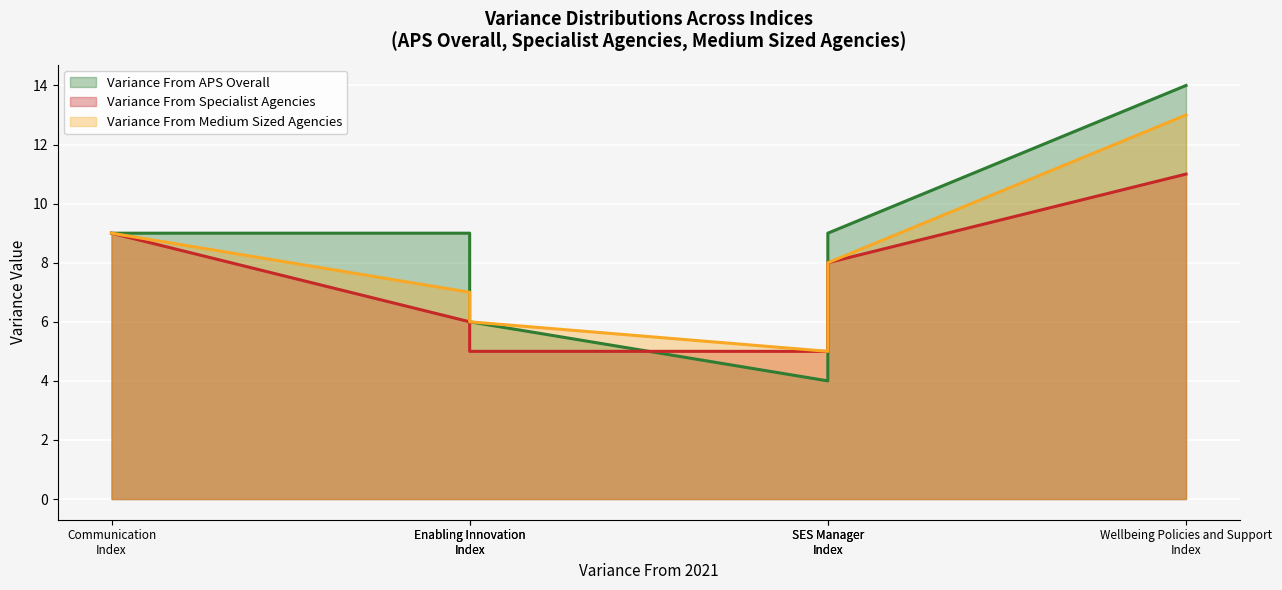

What is the difference between the maximum and minimum values in the Variance From Medium Sized Agencies series?

8